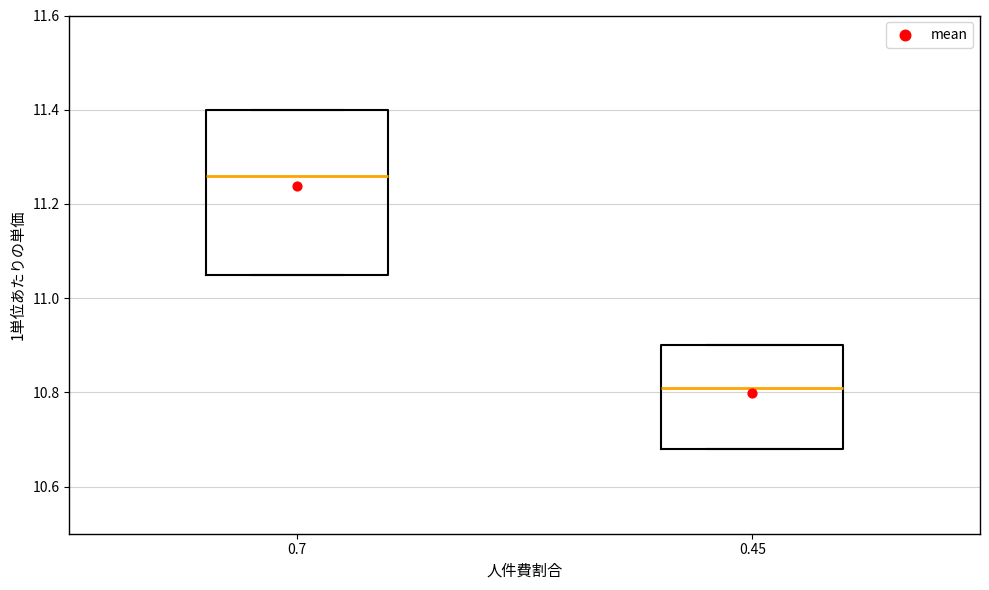

Which box's median line is the lowest?

0.45